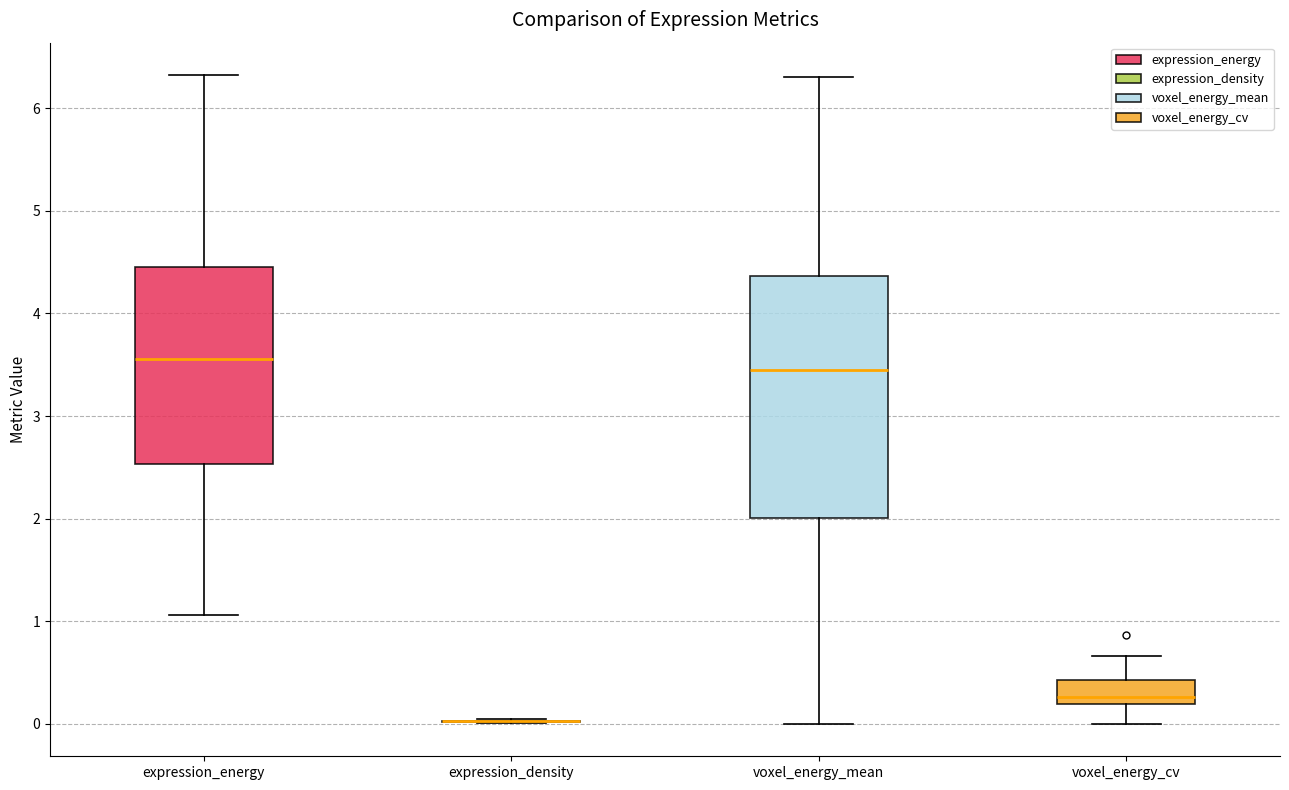

Reading left to right, read every box against the y-axis: the position of its median line, the range the box covers, and the ends of its whiskers. The values are not printed on the chart, so give them approximately, as read against the axis.

expression_energy: median 3.6, box 2.5 to 4.5, whiskers 1.1 to 6.3
expression_density: box collapsed to a line at 0.0, whiskers 0.0 to 0.0
voxel_energy_mean: median 3.5, box 2.0 to 4.4, whiskers 0.0 to 6.3
voxel_energy_cv: median 0.3, box 0.2 to 0.4, whiskers 0.0 to 0.7